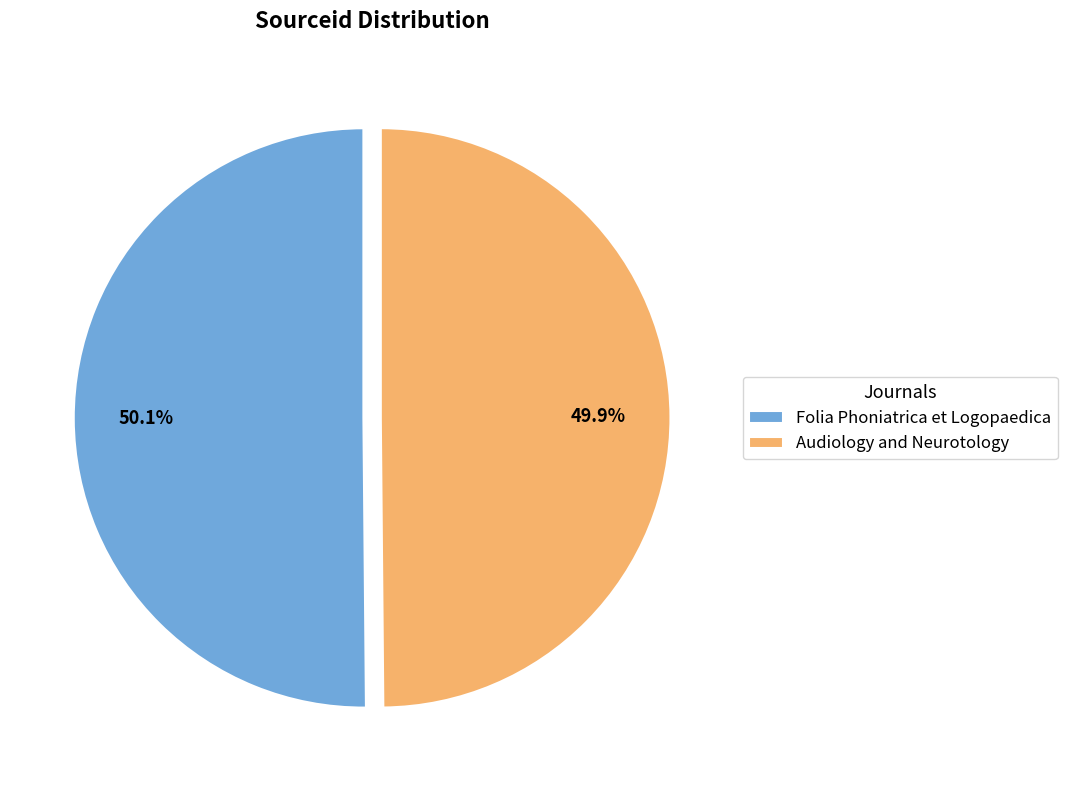

True or false: Folia Phoniatrica et Logopaedica accounts for 50% of the total.

True